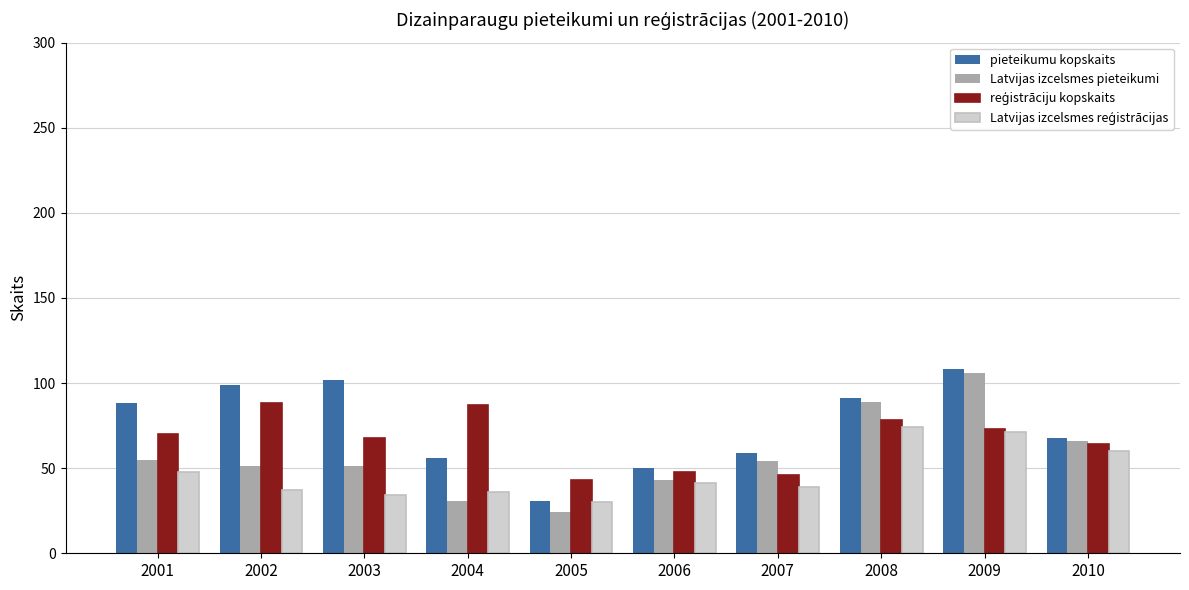

How many groups of bars are there?

10